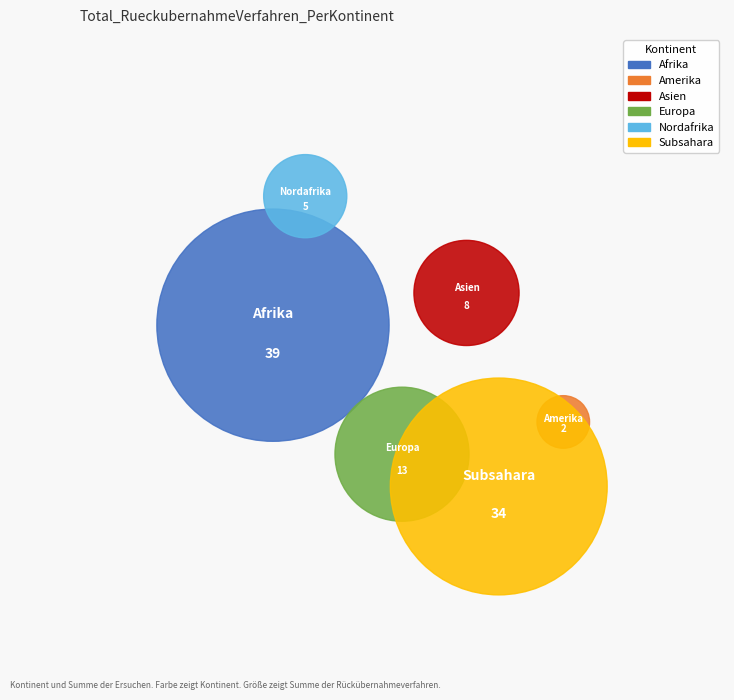

To the nearest percent, what percentage of the pie is Afrika?

39%